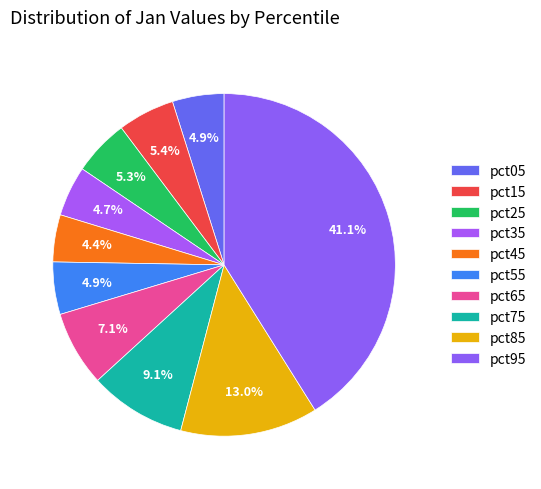

How many slices are in this pie chart?

10